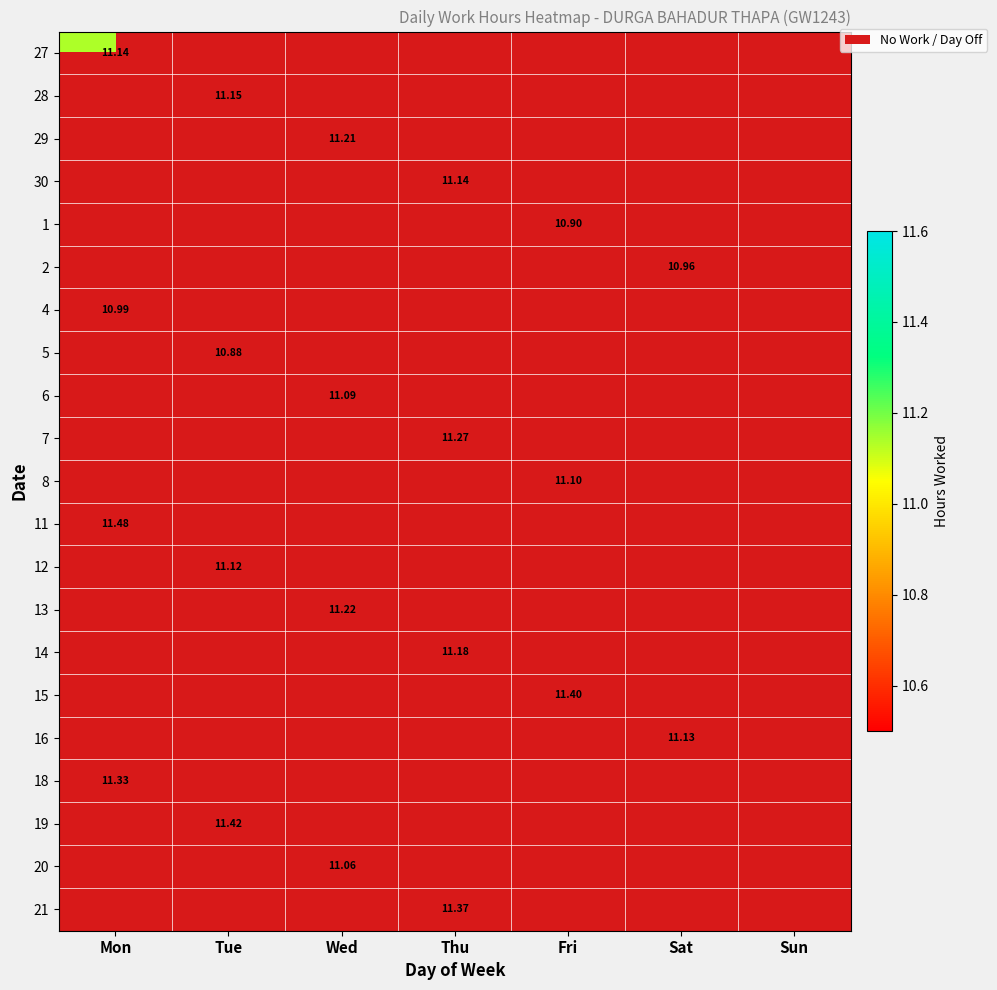

Which label corresponds to the smallest value in the chart?

Tue